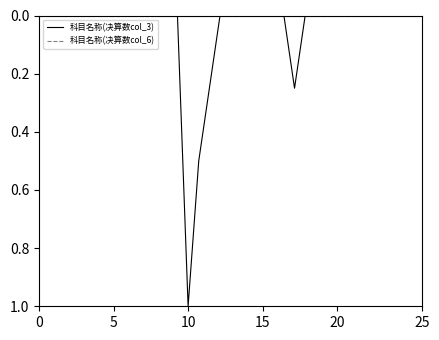

Which series has the largest range (max minus min)?

科目名称(决算数col_3)